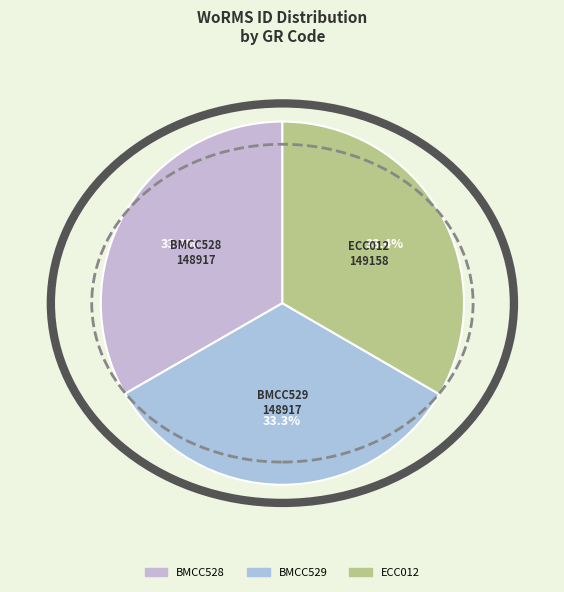

What percentage do BMCC529 and ECC012 together represent?

66.7%